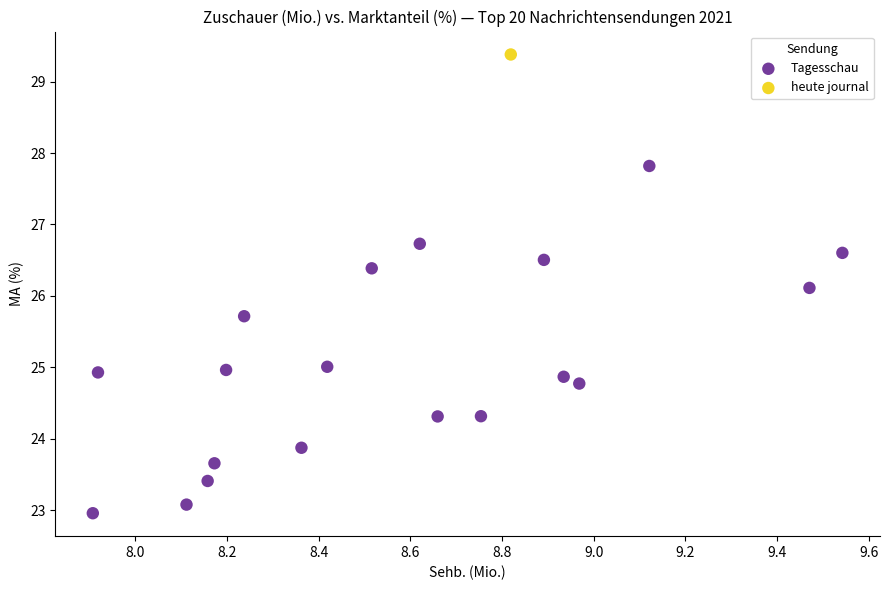

What are all the series names shown in the legend?

Tagesschau, heute journal